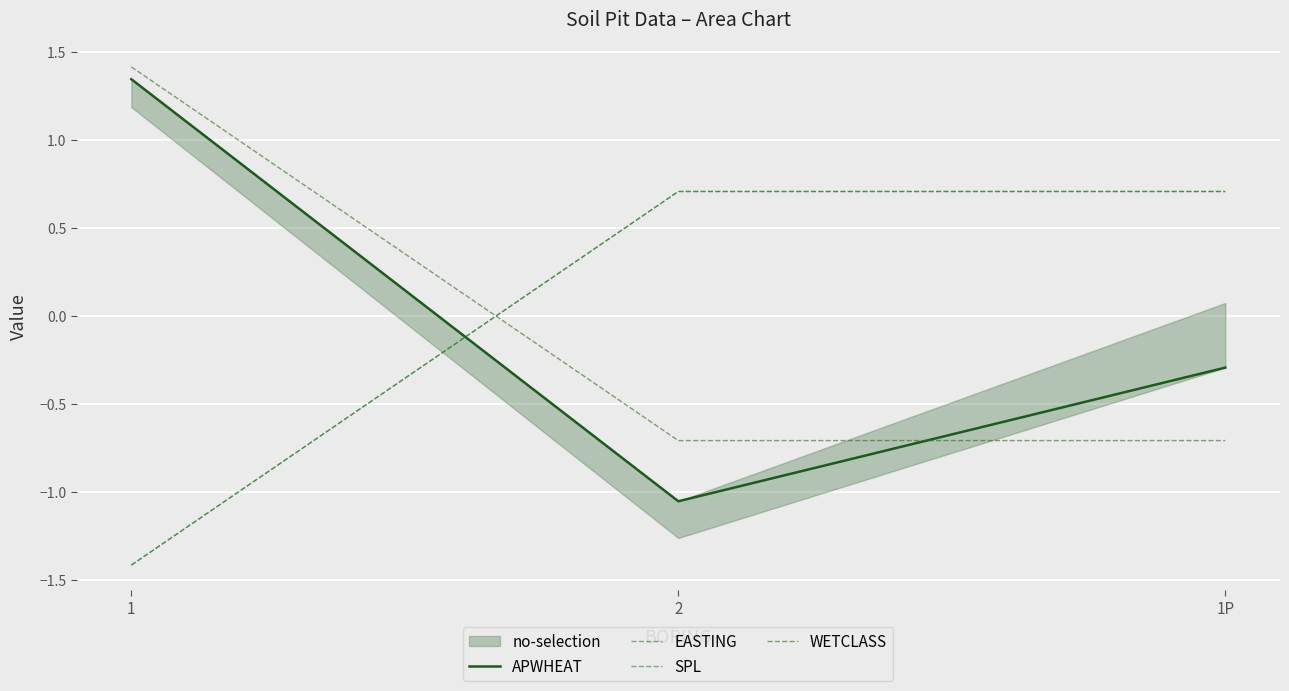

What is the label of the 2nd point from the right?

2